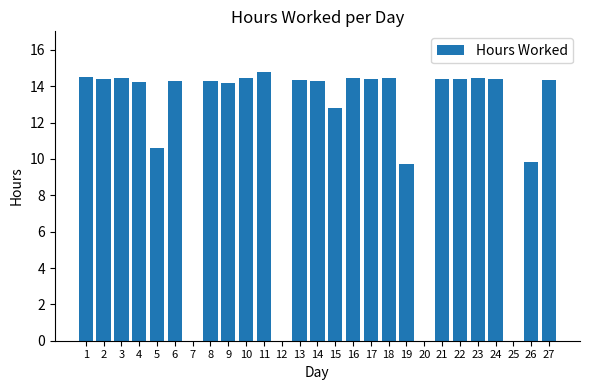

What is the ratio of the value at 3 to the value at 16?

1.0